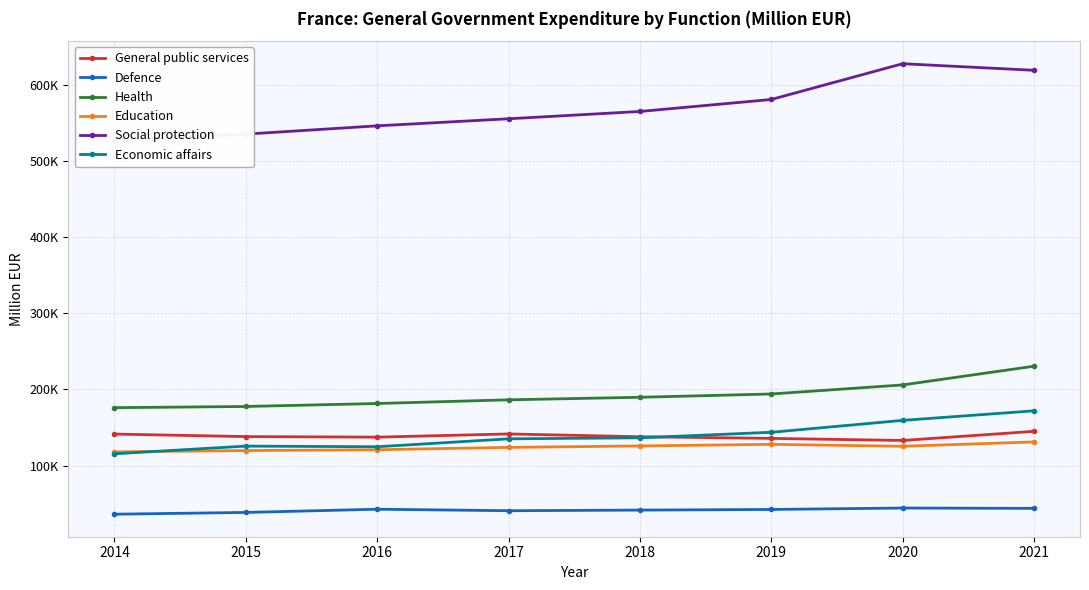

Reading left to right, what are all the values shown in this chart?

General public services: 2014=141397	2015=138078	2016=137363	2017=141564	2018=137902	2019=135719	2020=132996	2021=144998
Defence: 2014=36191	2015=38499	2016=42727	2017=40765	2018=41574	2019=42414	2020=44279	2021=43860
Health: 2014=176045	2015=177606	2016=181527	2017=186344	2018=189698	2019=194017	2020=205917	2021=230482
Education: 2014=118005	2015=119736	2016=120823	2017=123906	2018=125777	2019=127926	2020=125353	2021=131064
Social protection: 2014=526788	2015=535188	2016=546058	2017=555337	2018=564910	2019=580665	2020=627626	2021=618987
Economic affairs: 2014=115486	2015=125596	2016=124722	2017=135133	2018=136489	2019=143725	2020=159359	2021=171905